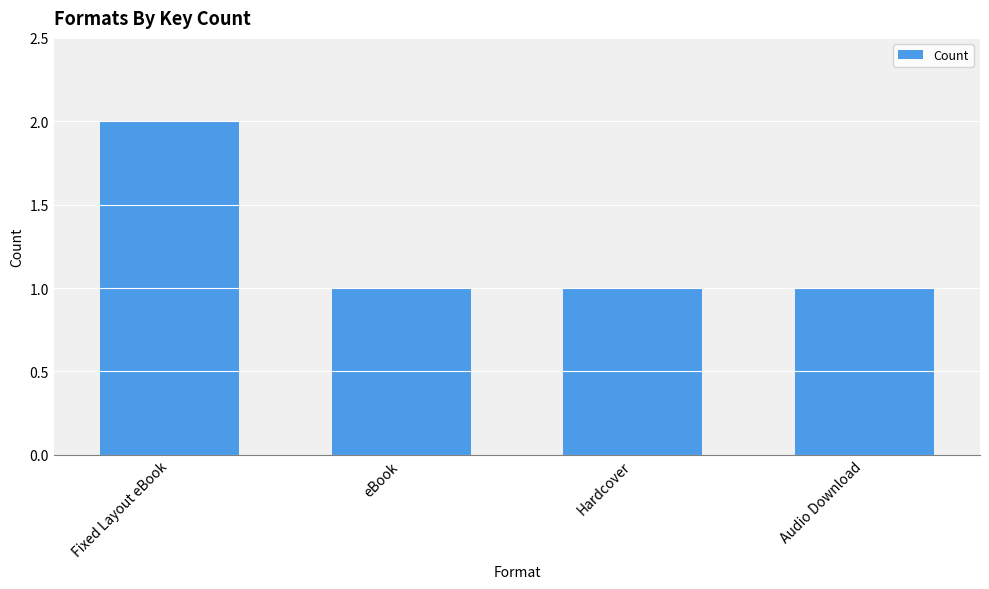

The chart shows a value of 0 at Hardcover. True or false?

False